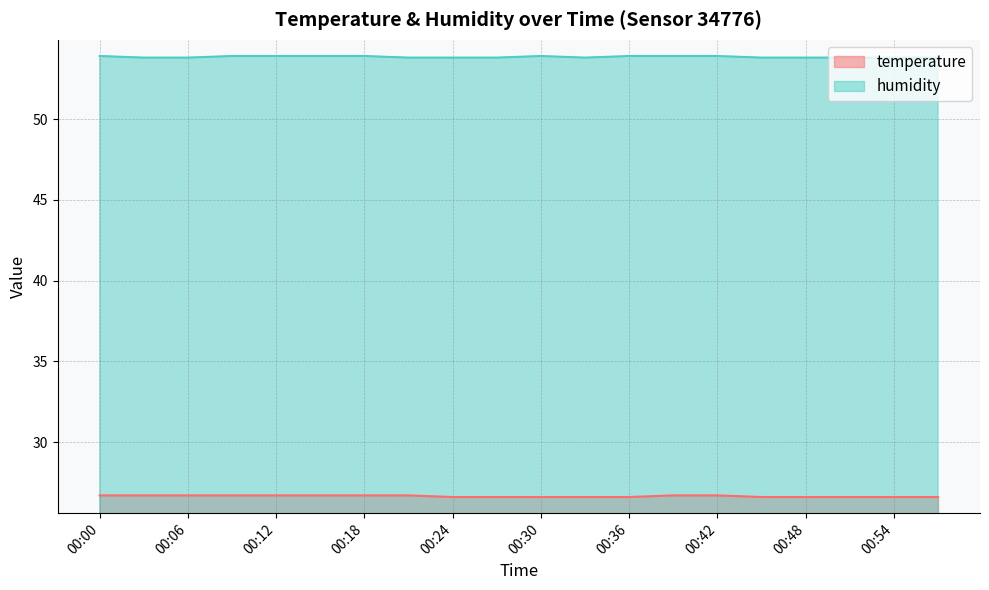

At how many categories does at least one series exceed 32?

20